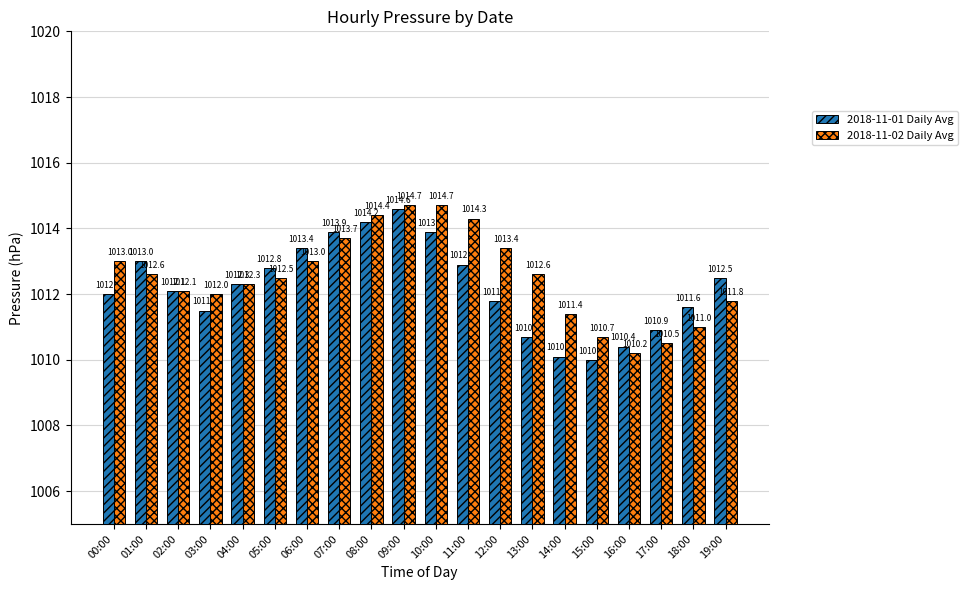

Rank the series by their maximum value, from highest to lowest.

2018-11-02 Daily Avg, 2018-11-01 Daily Avg